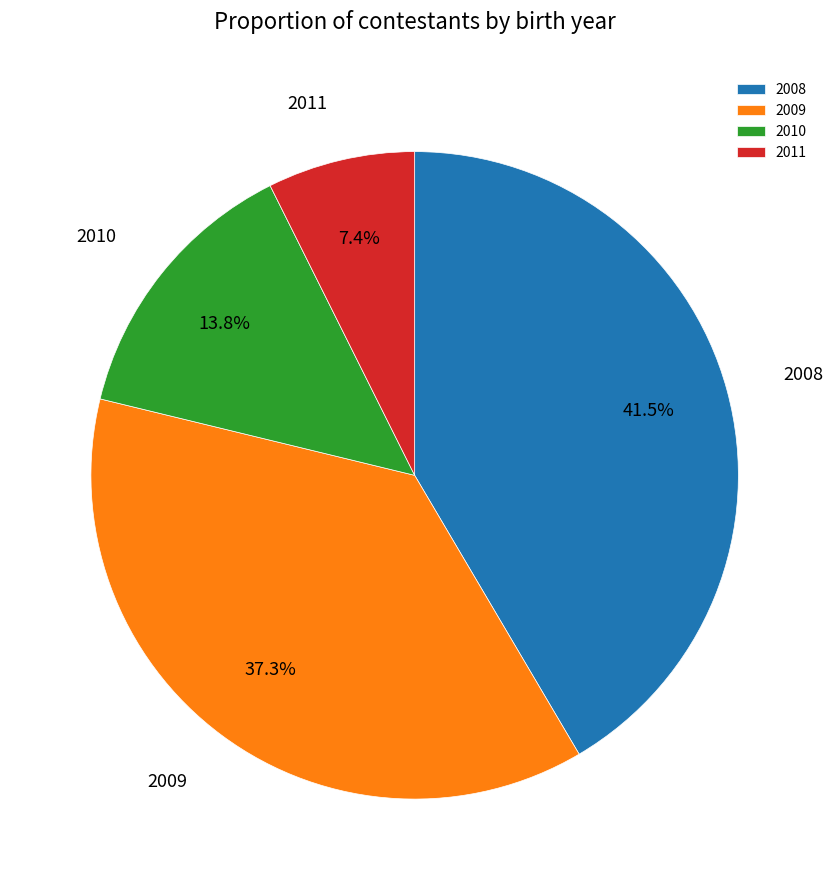

To the nearest percent, what is the difference between the 2011 and 2008 slice percentages?

34%